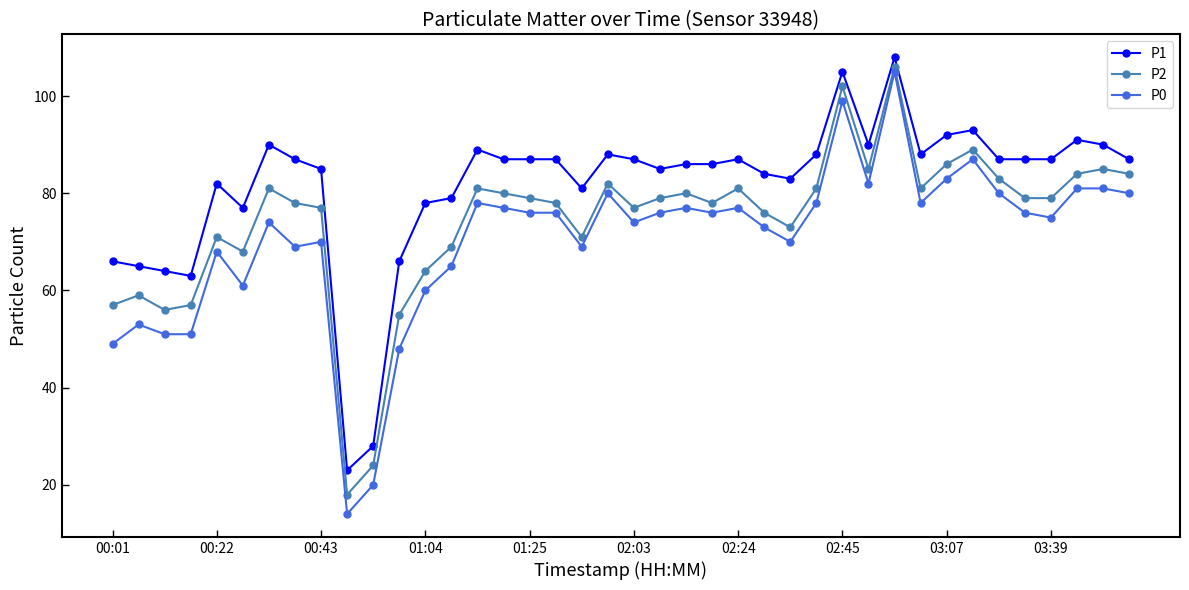

How many lines are shown in the chart?

3